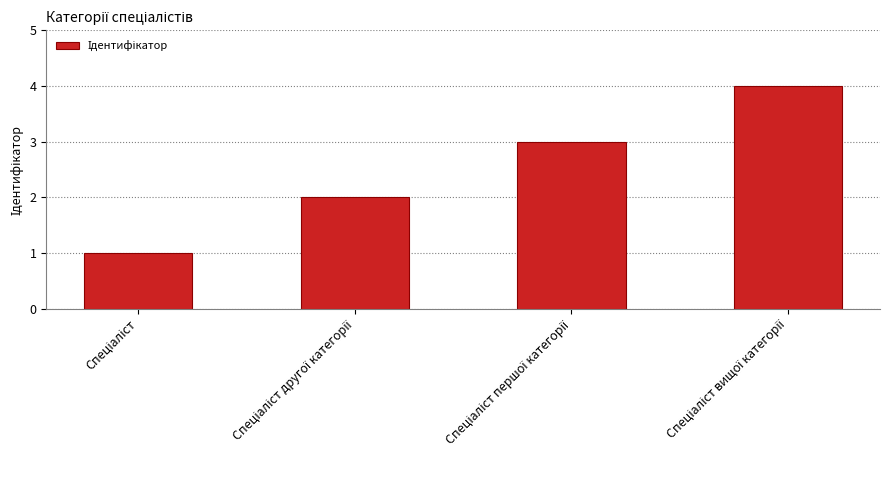

What is the difference between the maximum and minimum values?

3